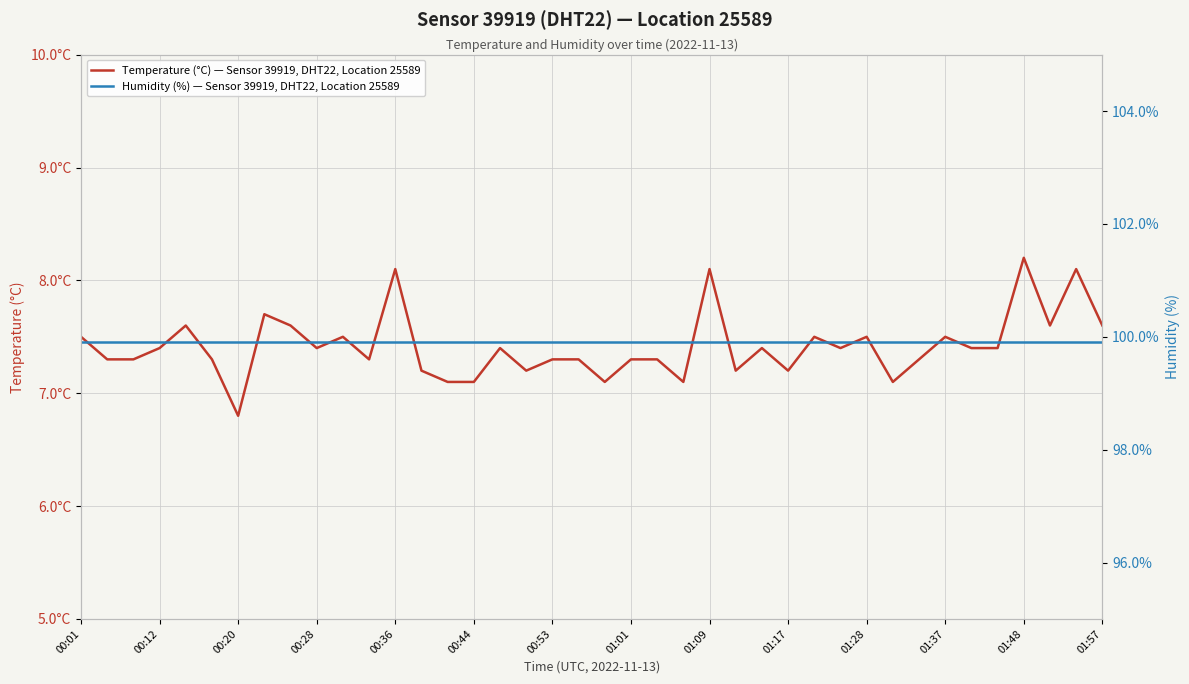

What is the sum of the Temperature (°C) — Sensor 39919, DHT22, Location 25589 values at 33 and 38?

15.6